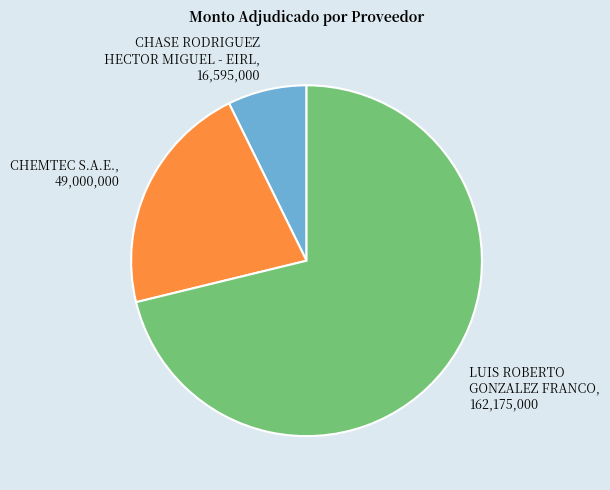

Between CHASE RODRIGUEZ HECTOR MIGUEL - EIRL and LUIS ROBERTO GONZALEZ FRANCO, which is larger?

LUIS ROBERTO GONZALEZ FRANCO